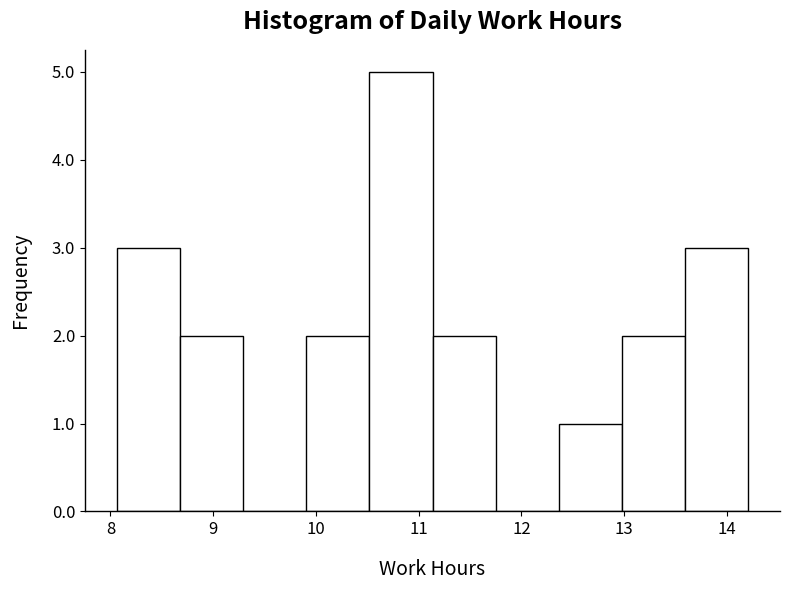

Which range on the x-axis has the tallest bar?

10.5 to 11.1